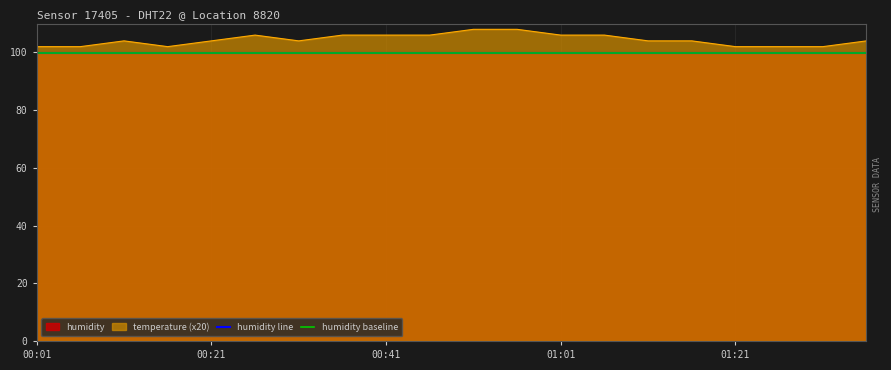

What is the highest value of the humidity line series?

99.9